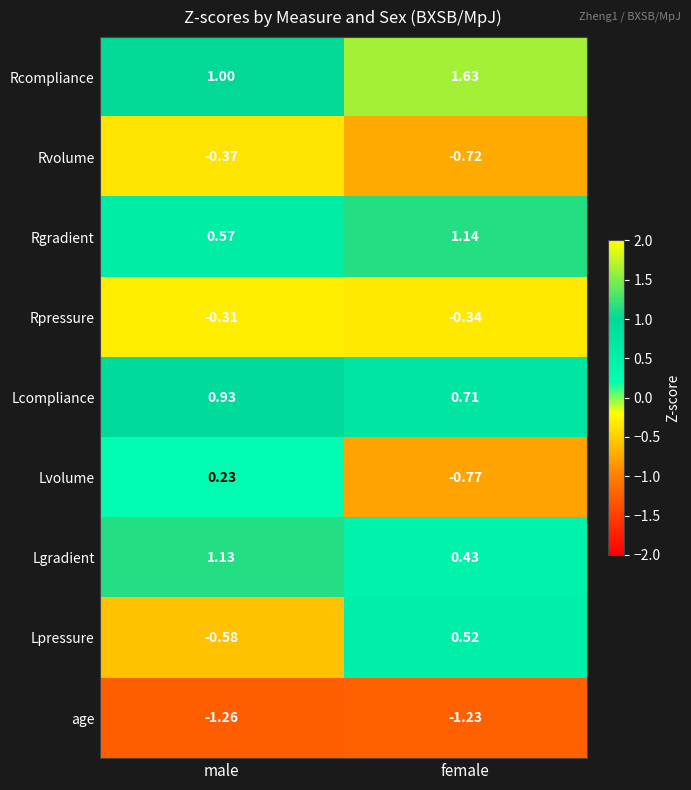

Rank the series by their maximum value, from lowest to highest.

age, Rvolume, Rpressure, Lvolume, Lpressure, Lcompliance, Lgradient, Rgradient, Rcompliance